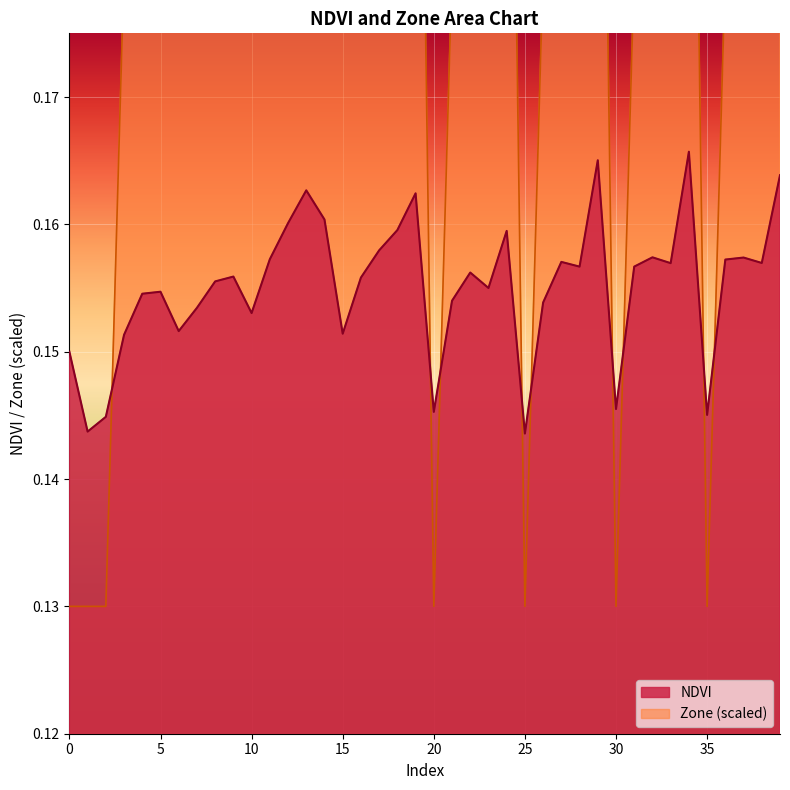

What are all the series names shown in the legend?

NDVI, Zone